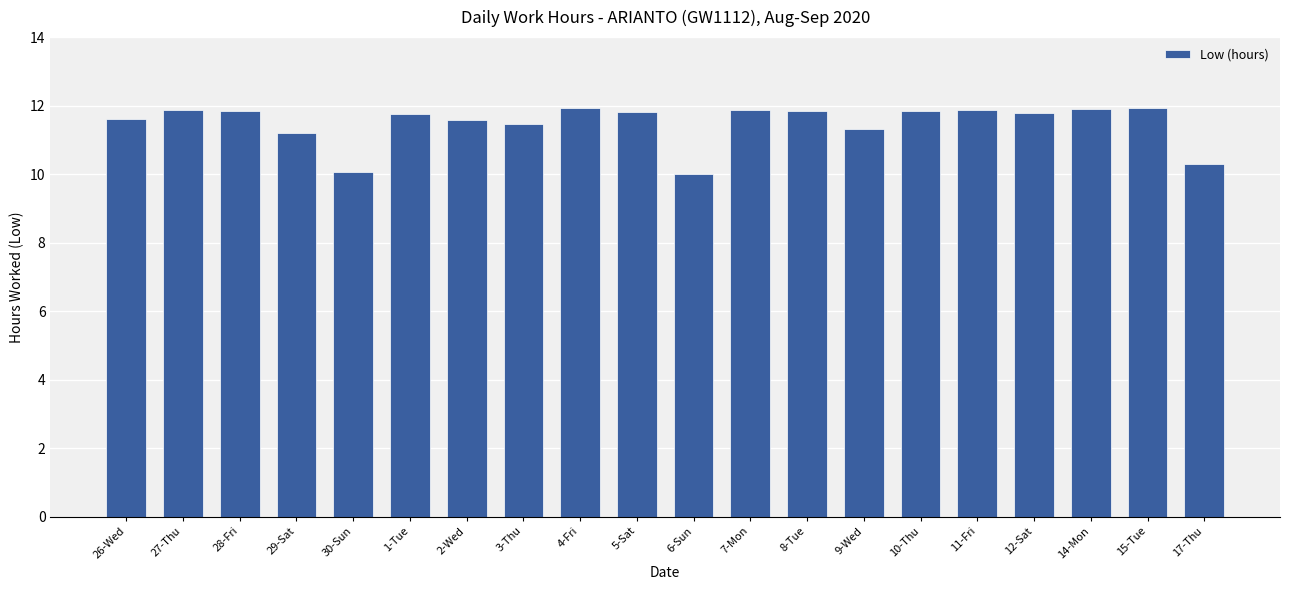

What is the smallest value displayed?

10.0